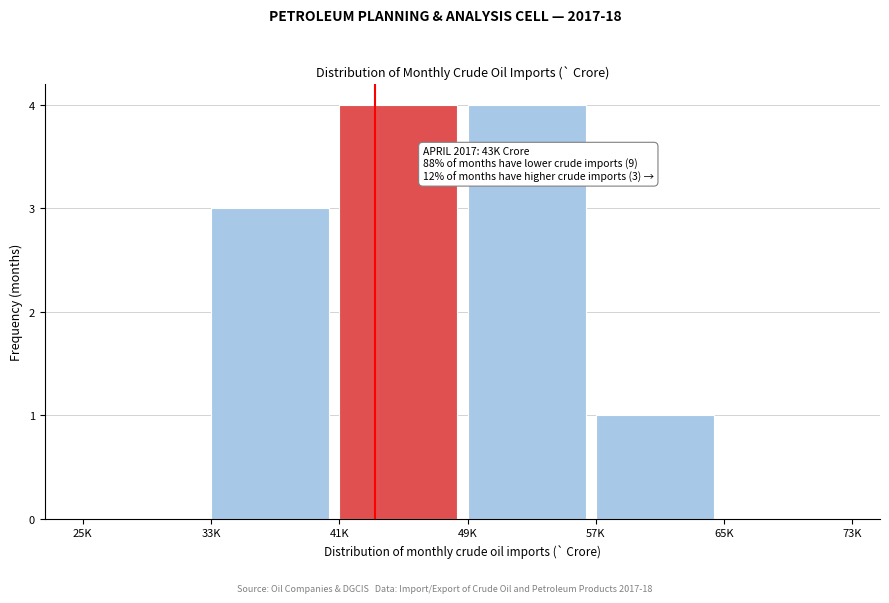

Reading left to right, what are all the values shown in this chart?

25K=0	33K=3	41K=4	49K=4	57K=1	65K=0